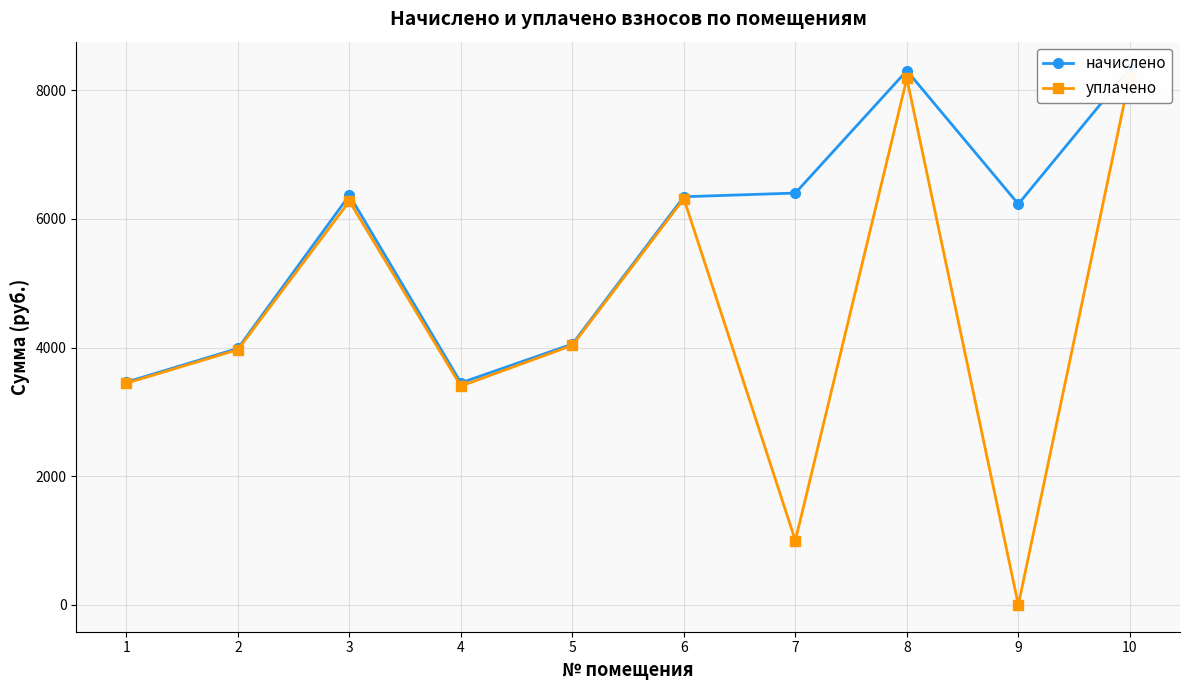

Is it true that начислено equals 13120.9 at 10?

False